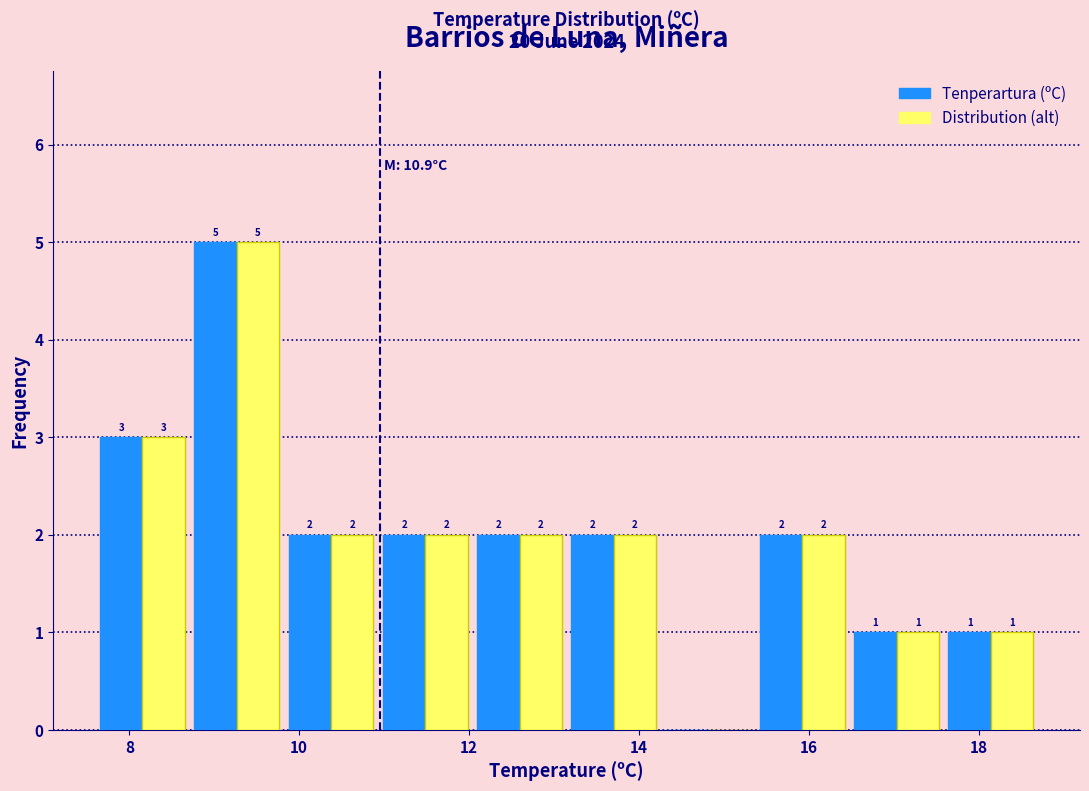

In the Tenperartura (ºC) series, which range on the x-axis has the tallest bar?

8.8 to 9.8